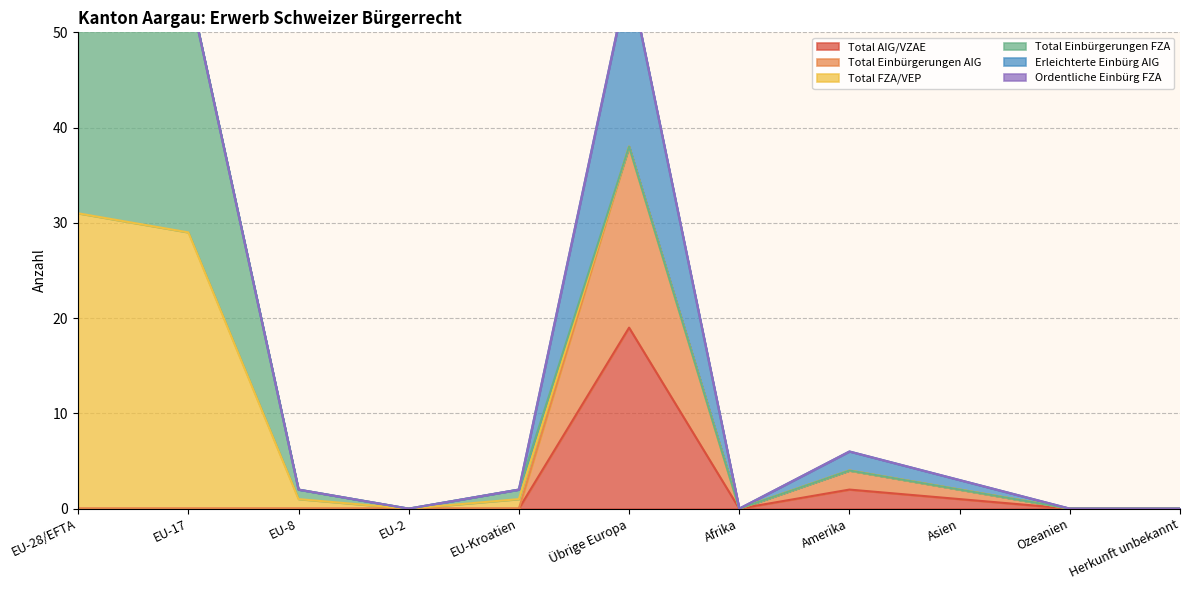

Which series has the largest range (max minus min)?

Total FZA/VEP